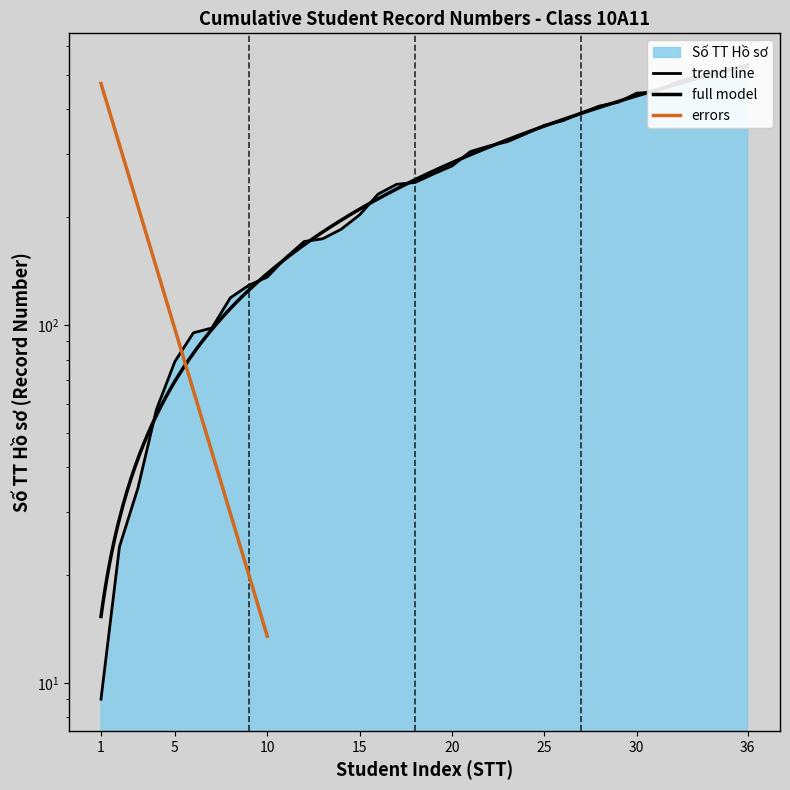

Rank the categories by value from lowest to highest.

1, 2, 3, 4, 5, 6, 7, 8, 9, 10, 11, 12, 13, 14, 15, 16, 17, 18, 19, 20, 21, 22, 23, 24, 25, 26, 27, 28, 29, 30, 31, 32, 33, 34, 35, 36